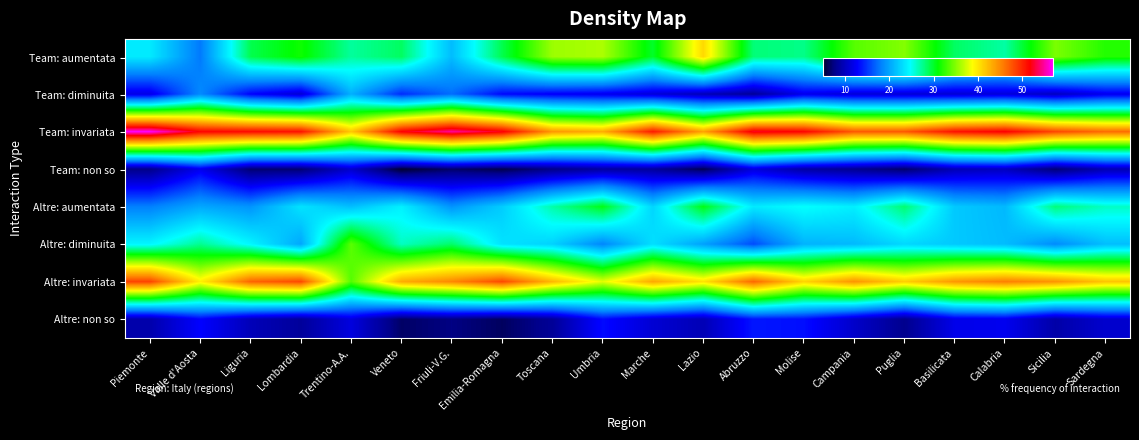

List the series in order of their peak value, lowest first.

Team: non so, Altre: non so, Team: diminuita, Altre: aumentata, Altre: diminuita, Team: aumentata, Altre: invariata, Team: invariata